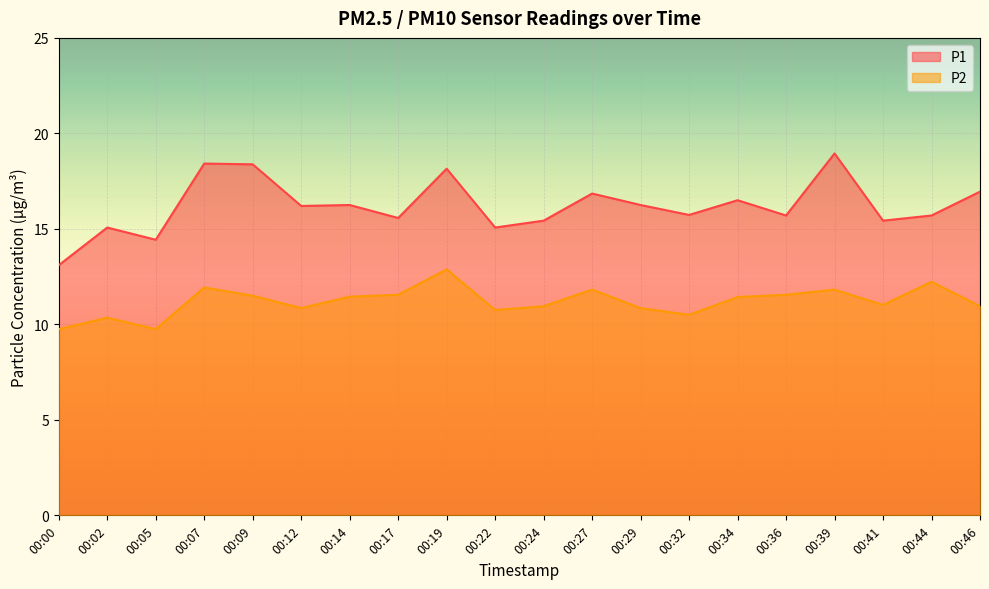

What is the sum of the P1 values at 00:41 and 00:02?

30.5